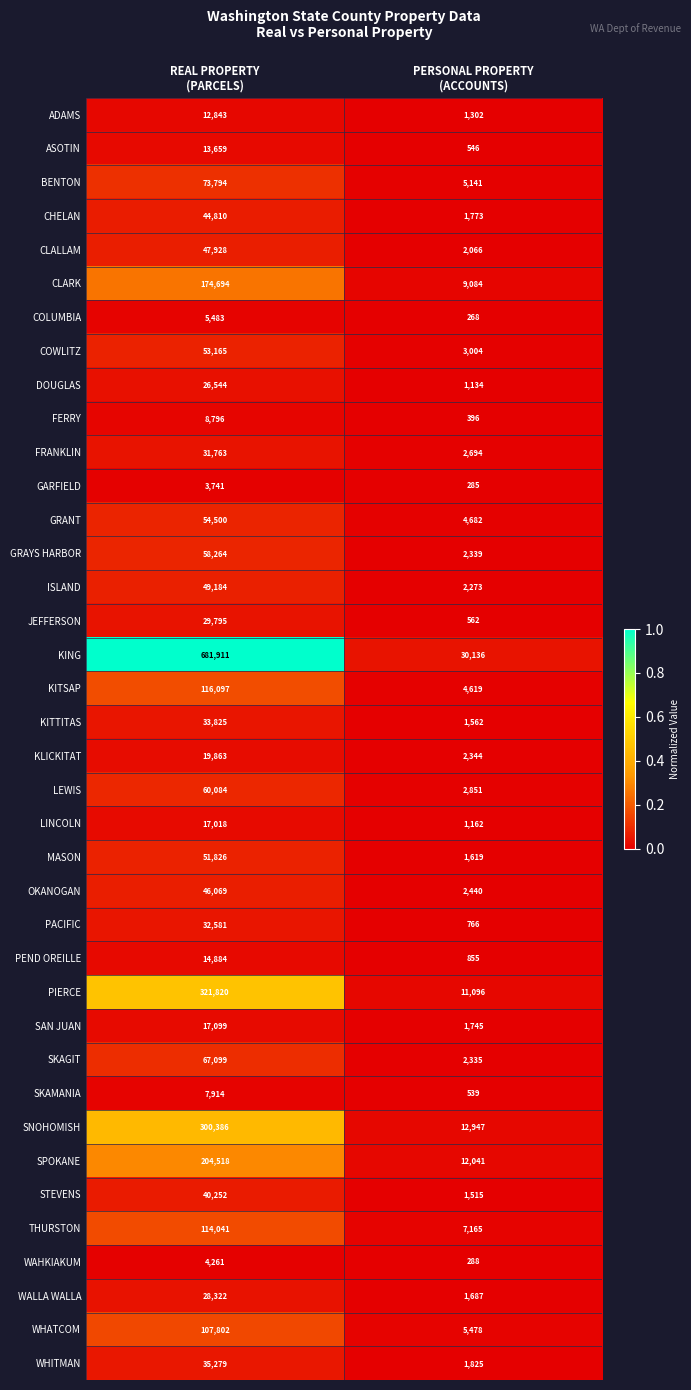

What is the average value of the GRAYS HARBOR series?

30302